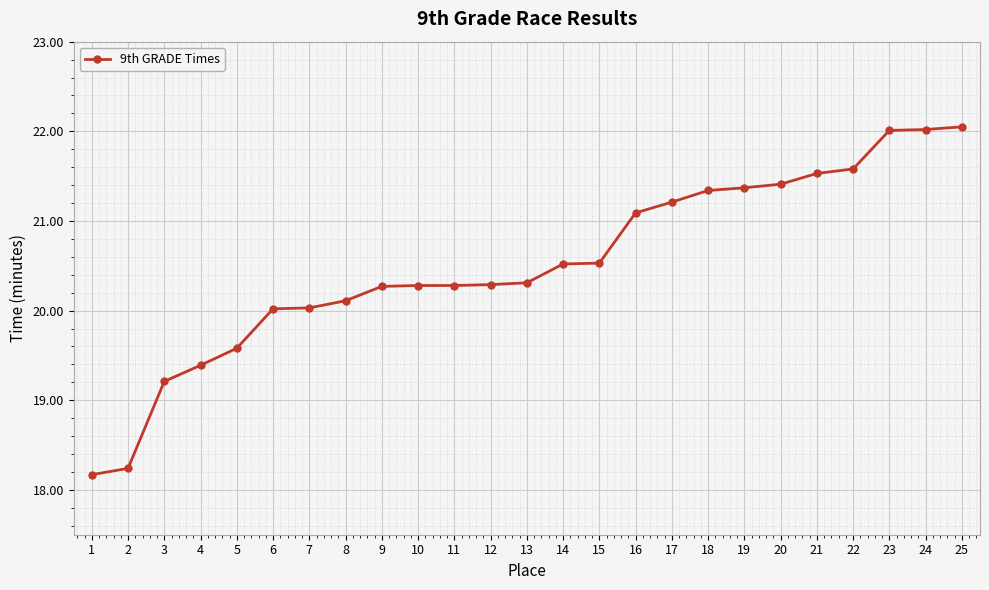

The value at 4 is 19.4. True or false?

True